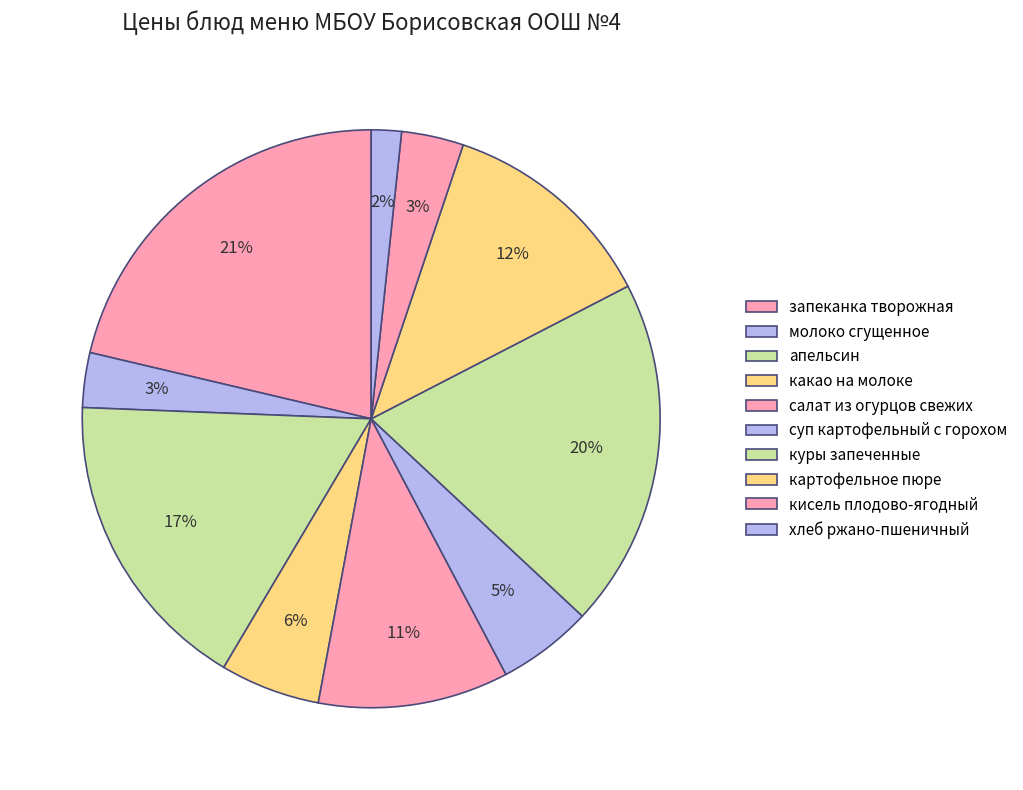

Is there any slice that represents more than half of the pie?

No